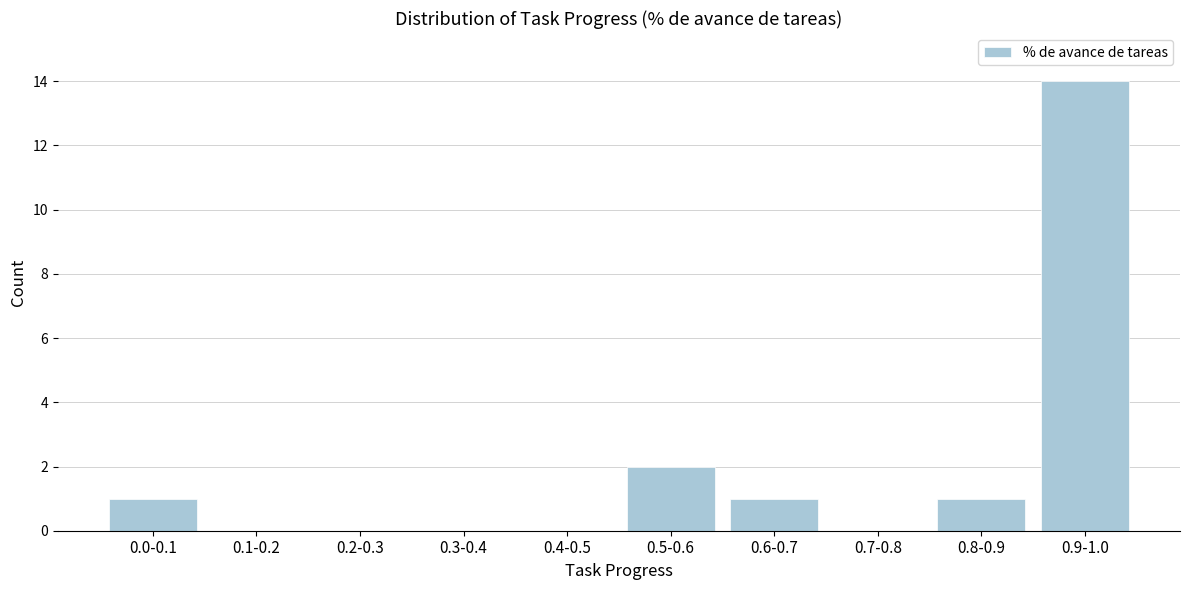

Reading right to left, extract all data points from this chart.

0.9-1.0=14	0.8-0.9=1	0.7-0.8=0	0.6-0.7=1	0.5-0.6=2	0.4-0.5=0	0.3-0.4=0	0.2-0.3=0	0.1-0.2=0	0.0-0.1=1